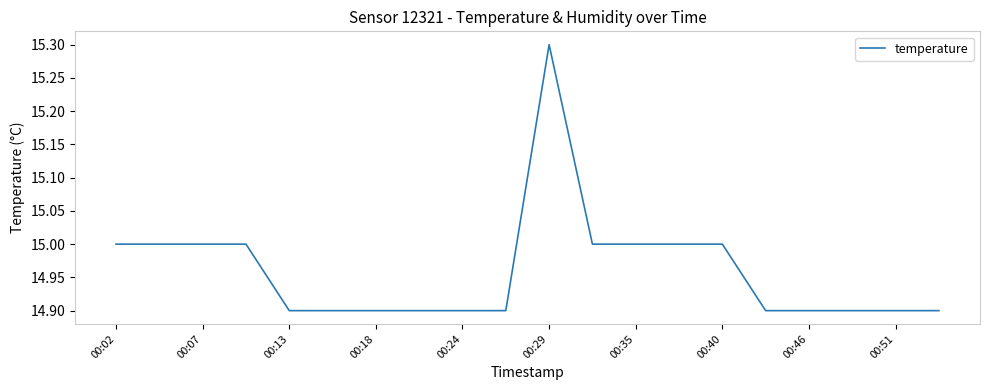

How many distinct data groups are displayed?

1